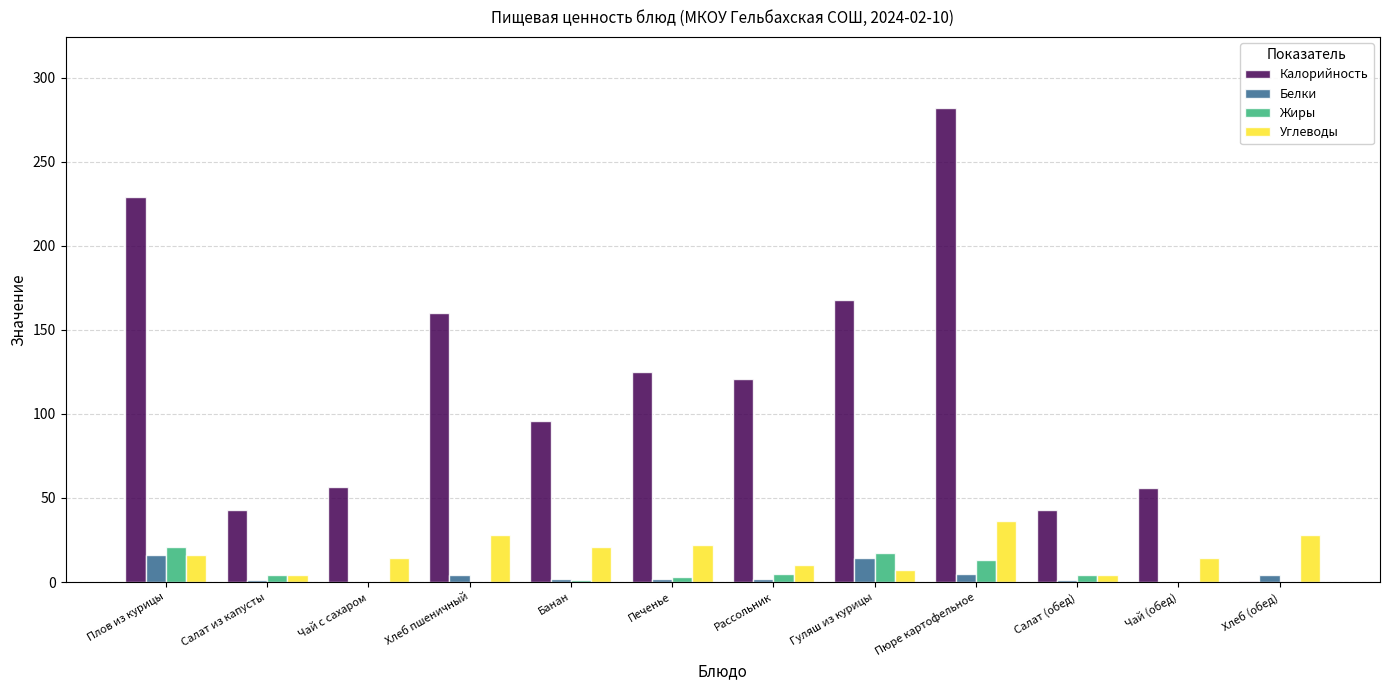

What is the maximum value for Калорийность?

282.0